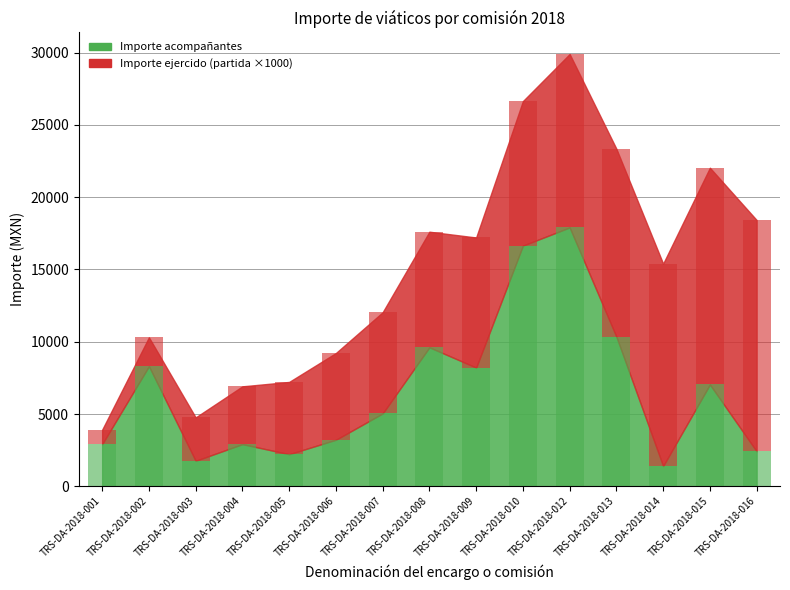

List the series in order of their overall mean, highest first.

Importe ejercido, Importe acompañantes